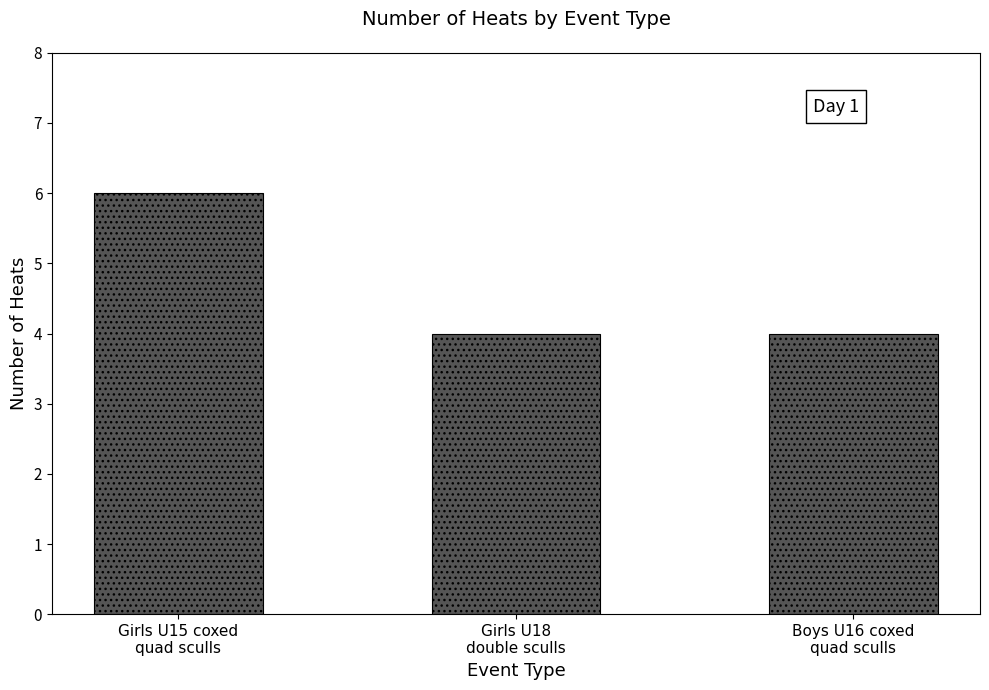

What is the change in value from Girls U15 coxed
quad sculls to Girls U18
double sculls?

-2